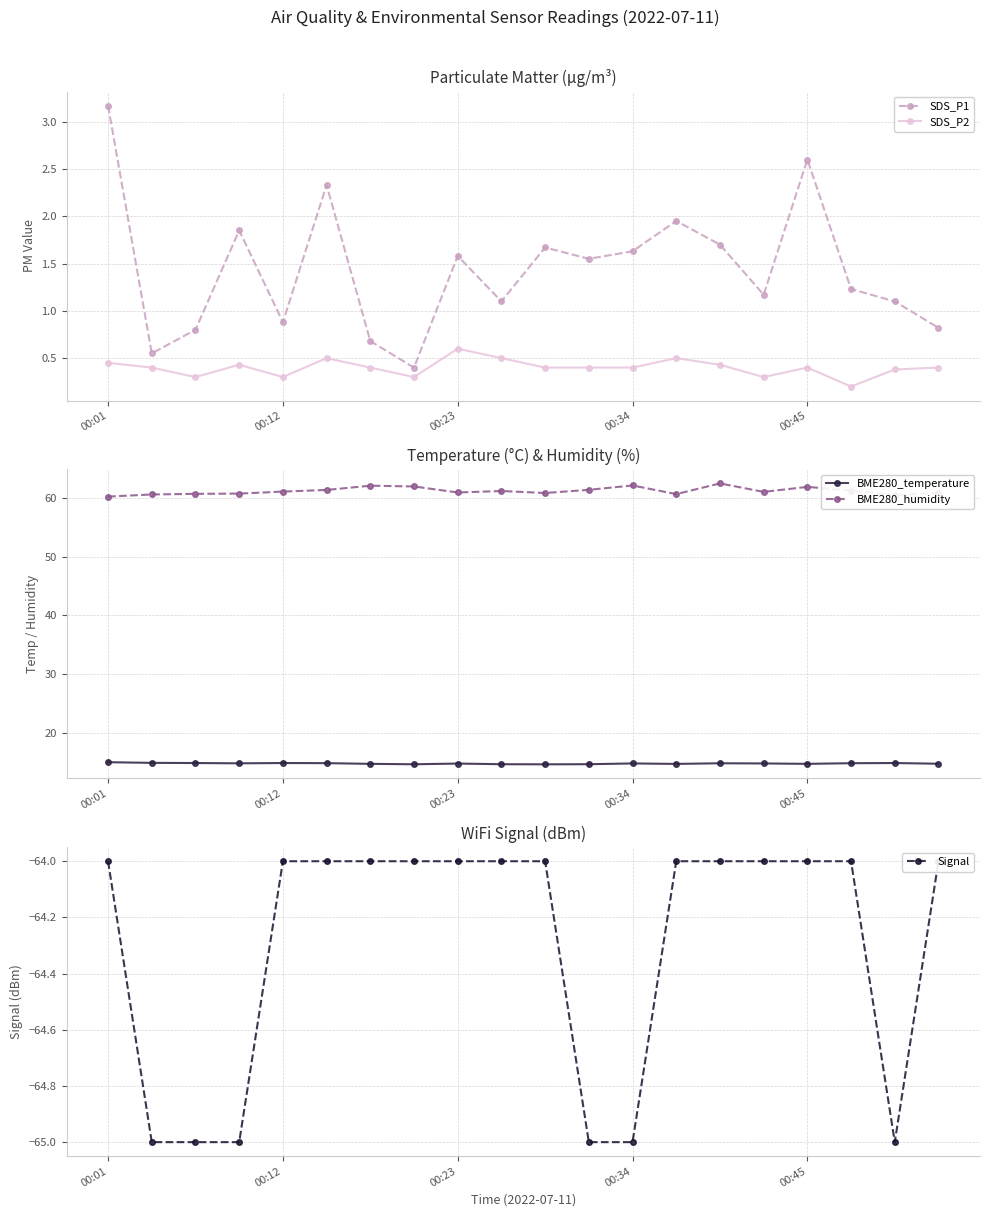

At which label does SDS_P1 reach its peak?

00:01